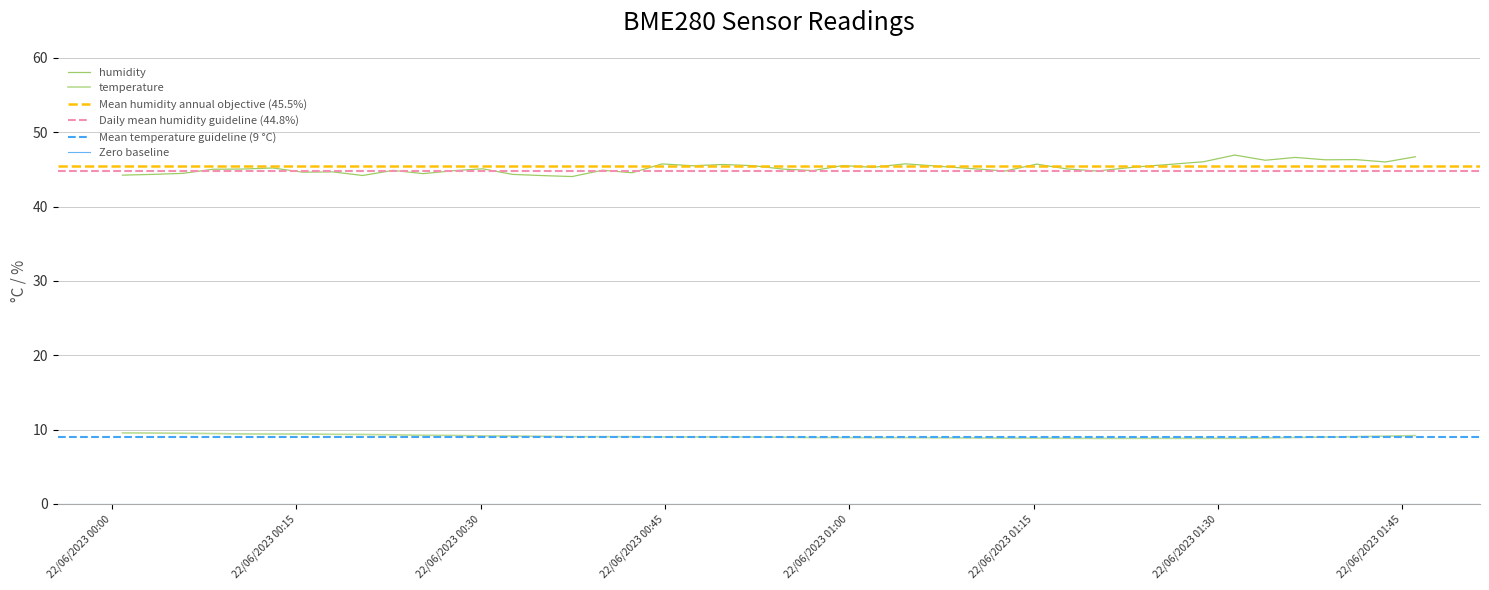

What is the difference between the maximum and minimum values in the humidity series?

2.9